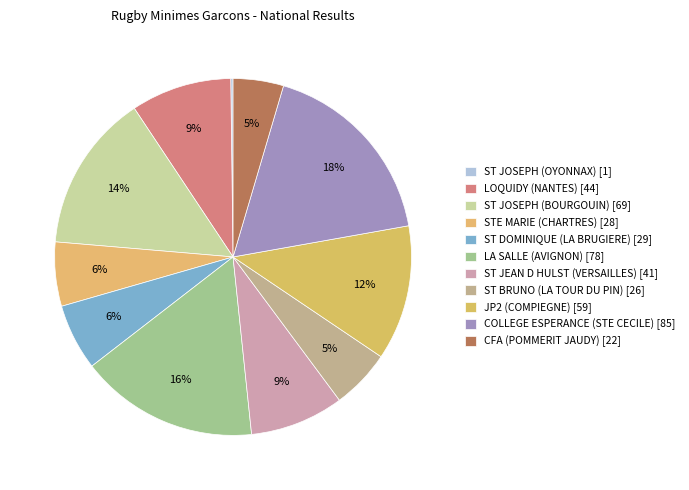

Is STE MARIE (CHARTRES) the majority of the pie?

No